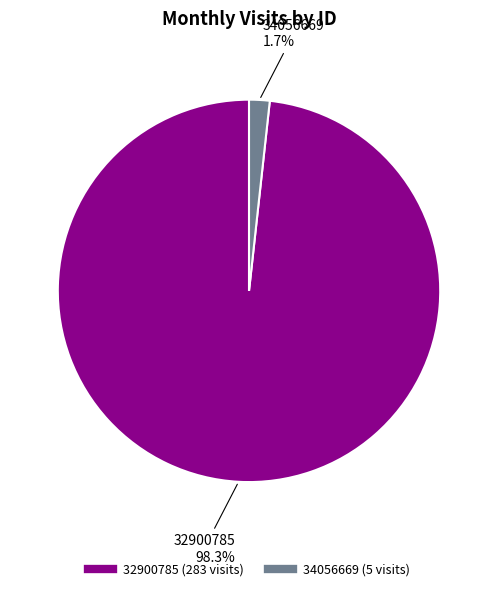

Count the number of slices in the pie.

2